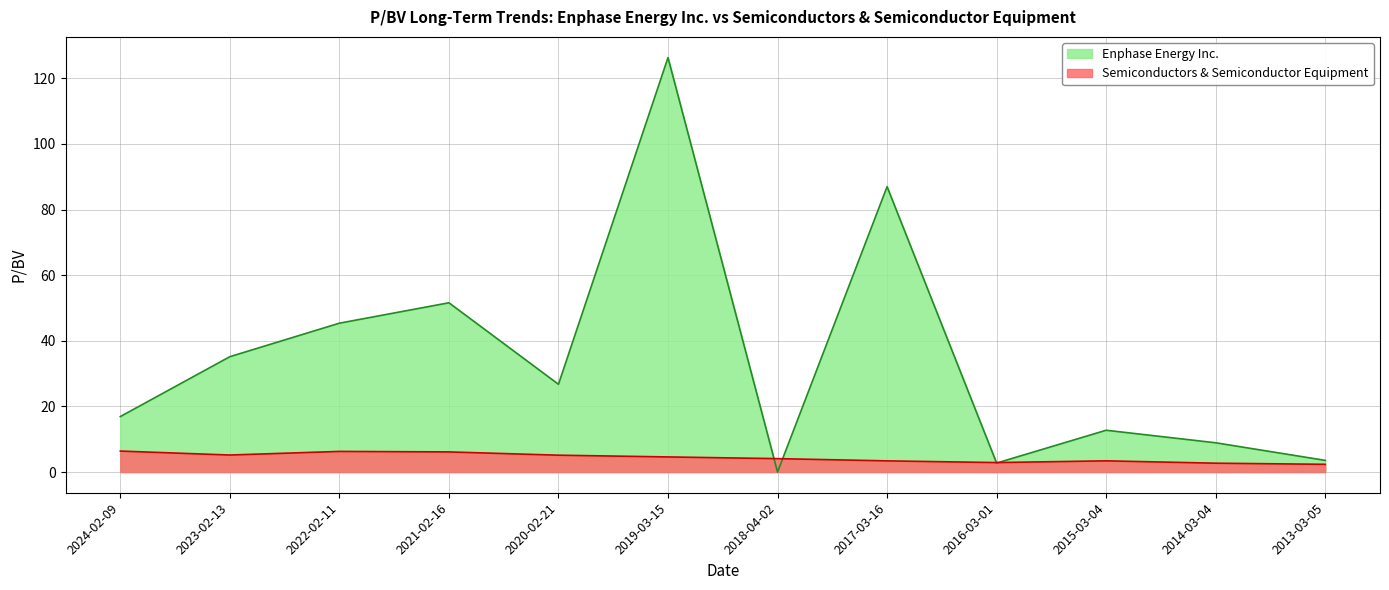

At which label does Semiconductors & Semiconductor Equipment reach its peak?

2024-02-09